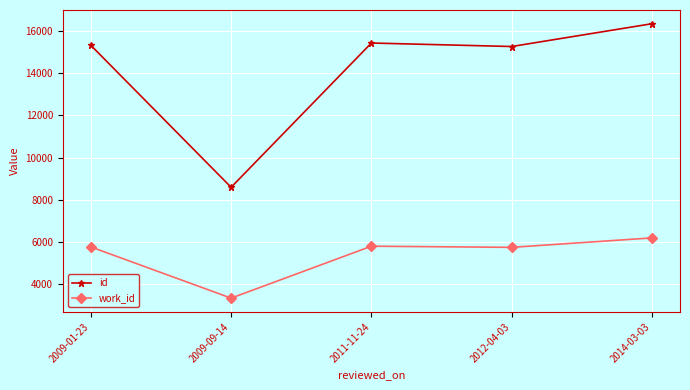

What are all the series names shown in the legend?

id, work_id